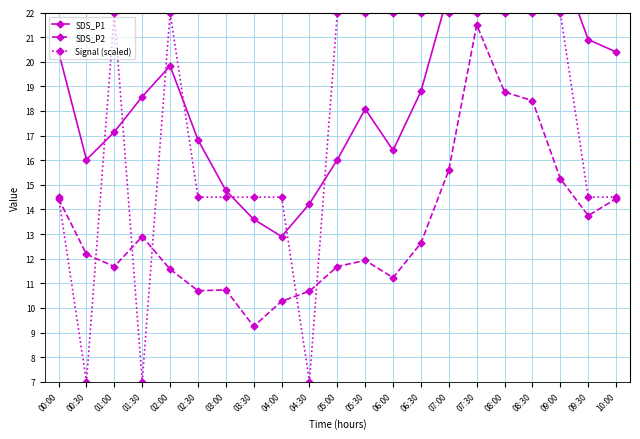

What is the average value of the SDS_P1 series?

19.3